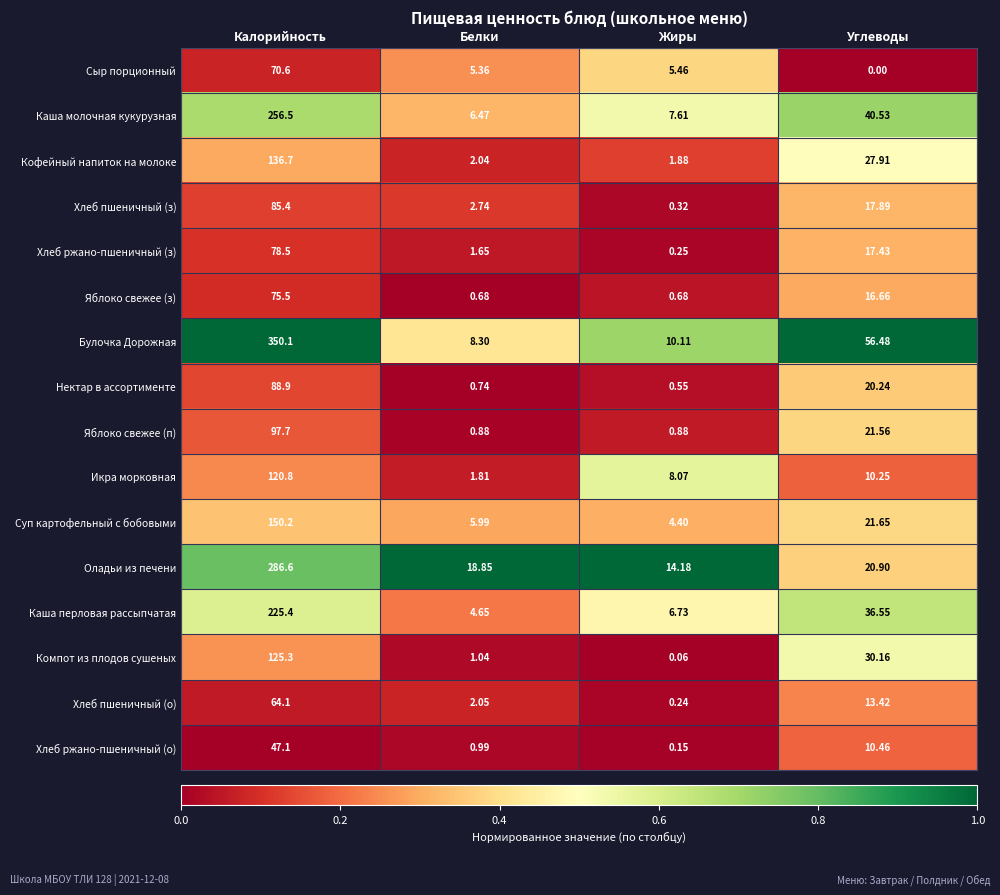

Where is Икра морковная nearest to the value 61?

Углеводы